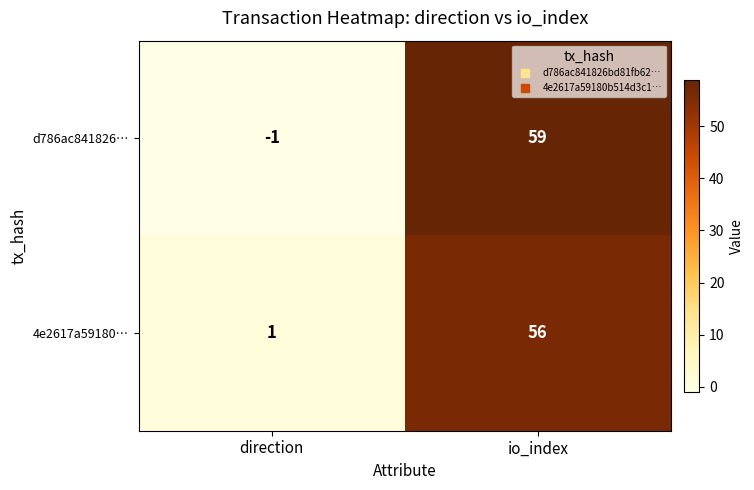

What is the spread (max minus min) of values at io_index?

3